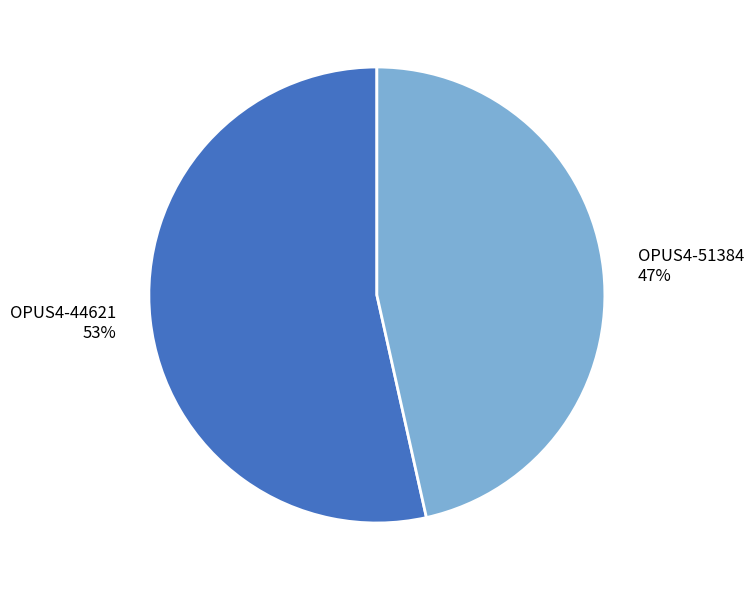

Do OPUS4-51384 and OPUS4-44621 together represent more than half of the pie?

Yes